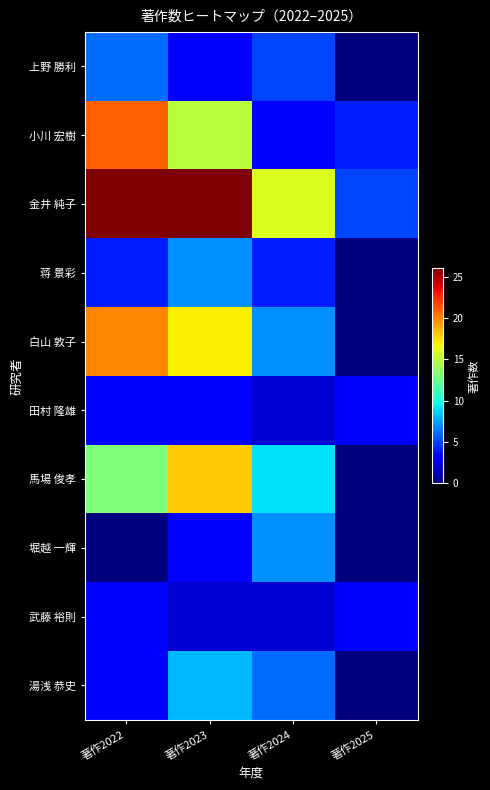

Which category has the lowest value across all series?

著作2025